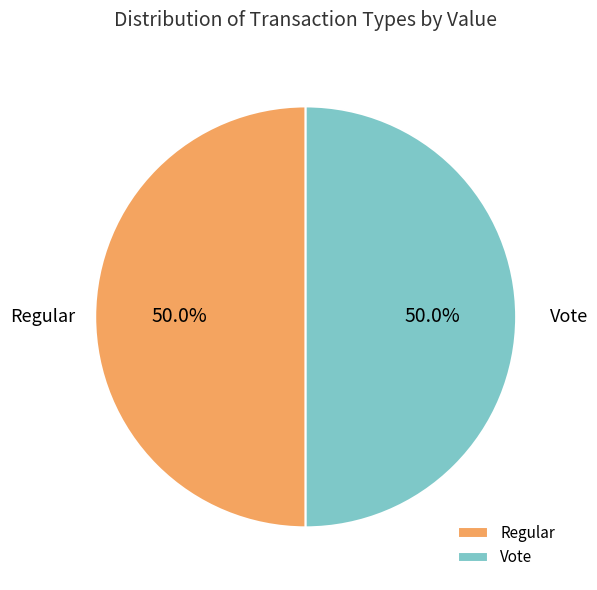

Approximately how many times larger is the value at Regular compared to Vote?

1.0